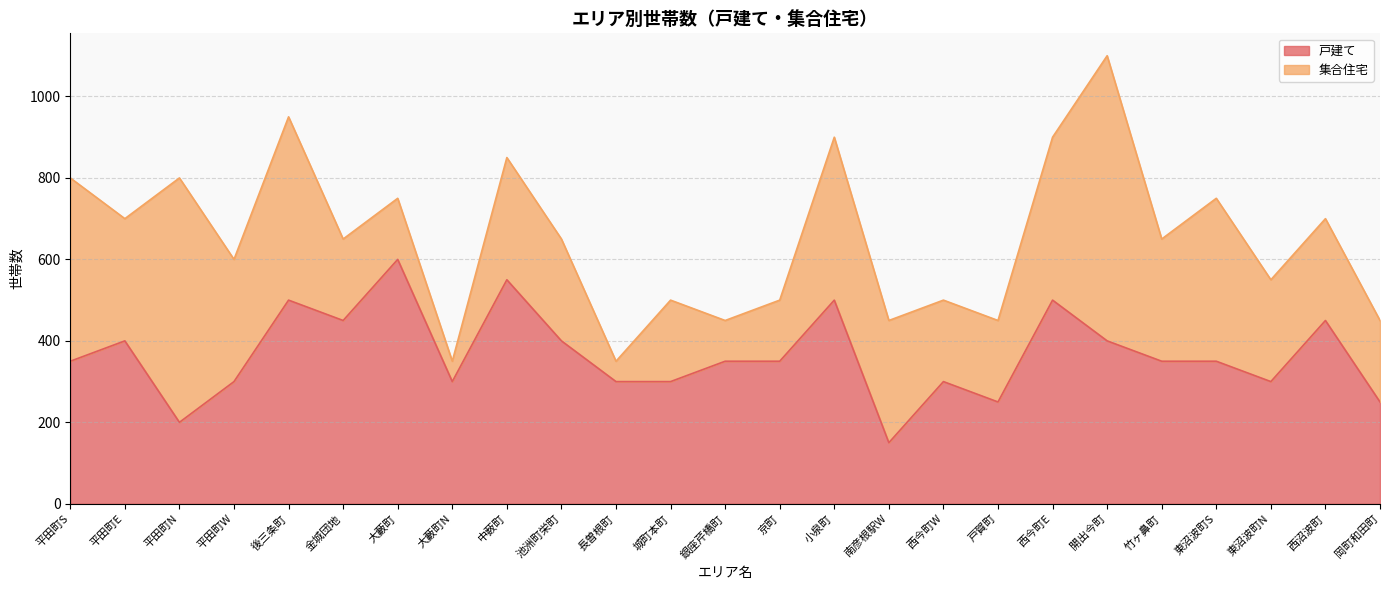

What is the label of the 21st point from the left?

竹ヶ鼻町